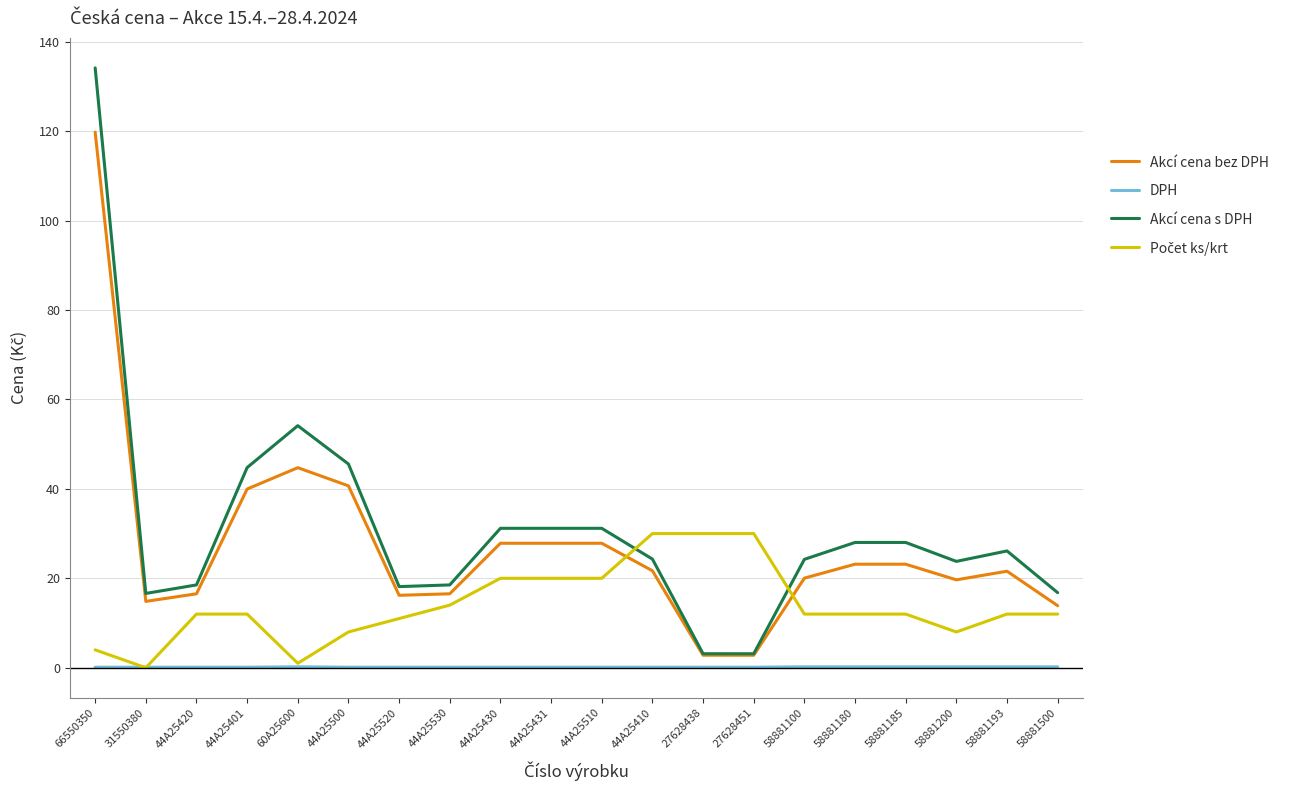

At how many categories does at least one series exceed 35?

4